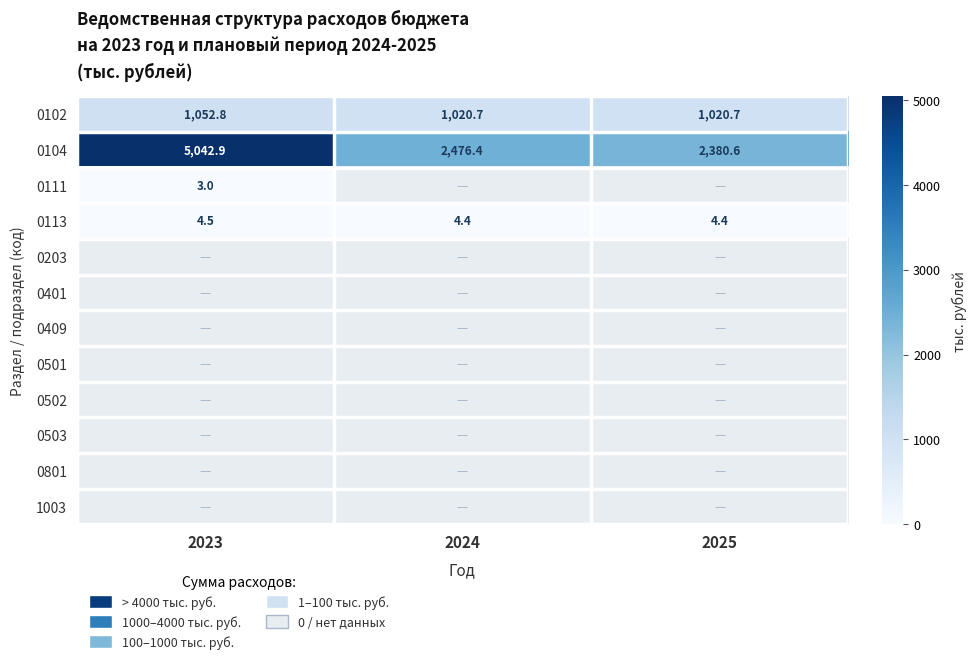

The value of 0102 at 2024 is 656.6. True or false?

False